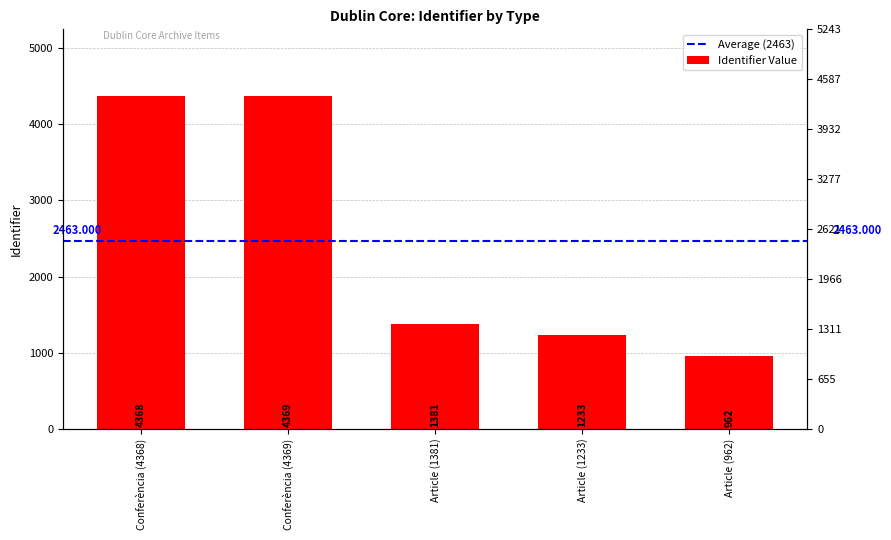

What is the minimum value shown in the chart?

962